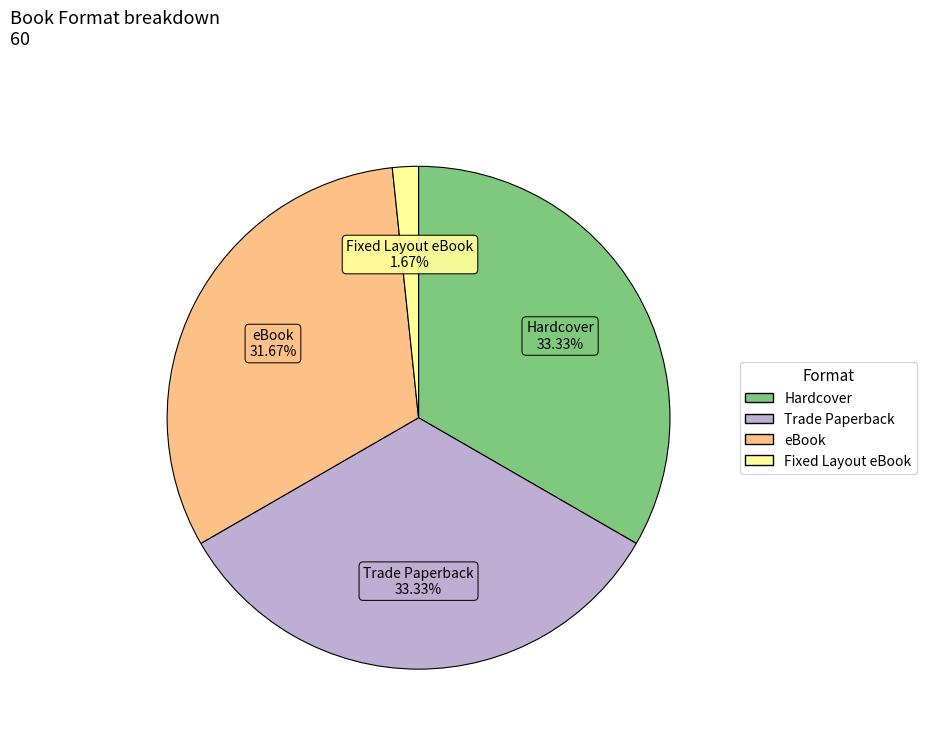

Between Hardcover and Fixed Layout eBook, which is larger?

Hardcover